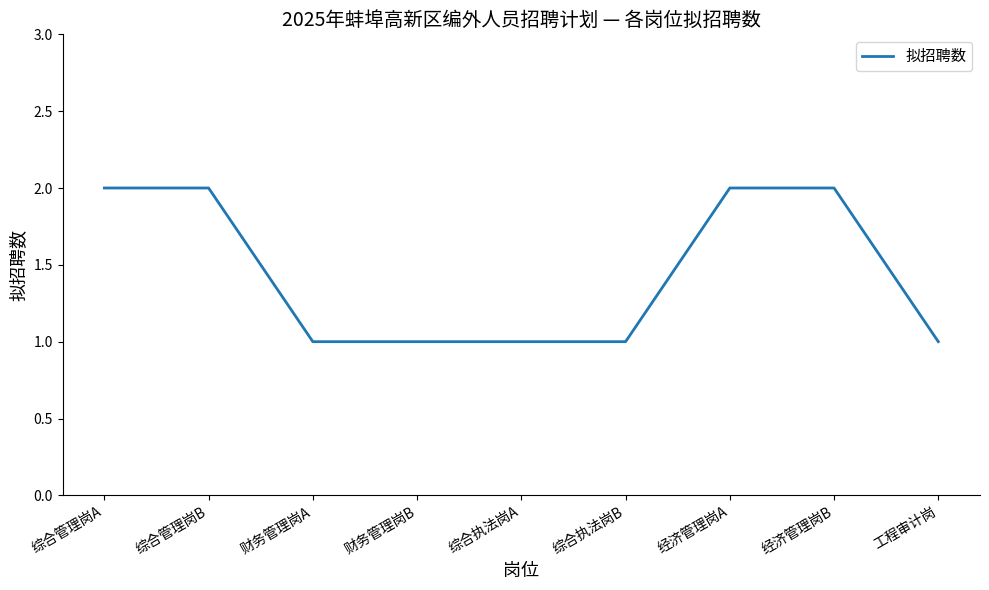

The chart shows a value of 0 at 财务管理岗A. True or false?

False